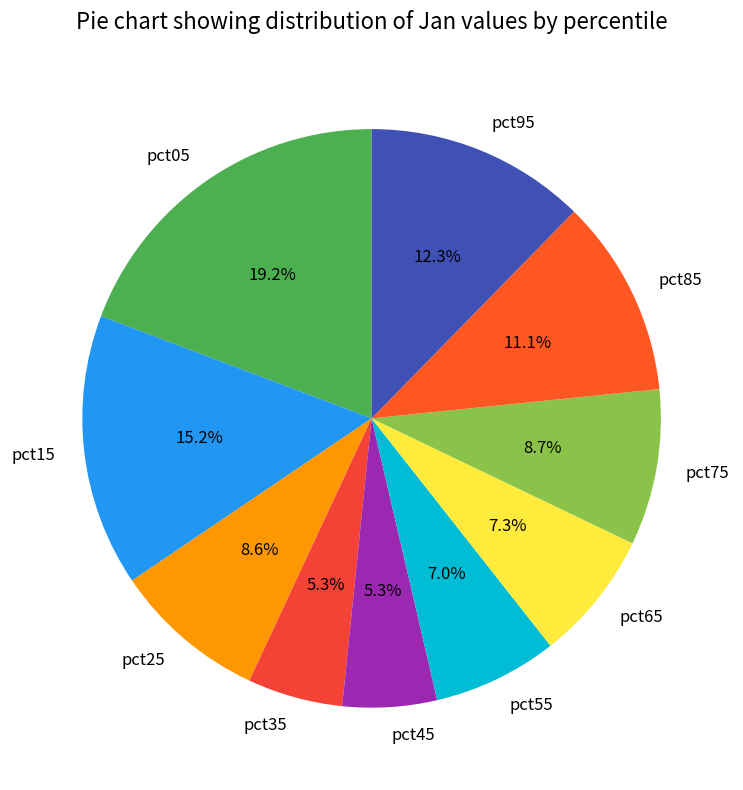

What is the largest slice in the pie chart?

pct05